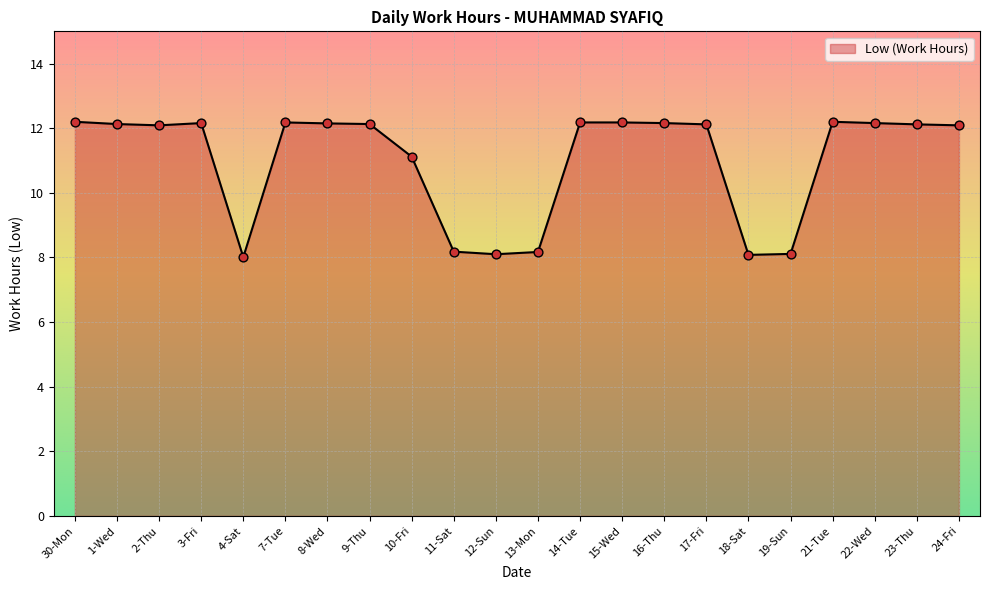

What is the ratio of the value at 15-Wed to the value at 22-Wed?

1.0